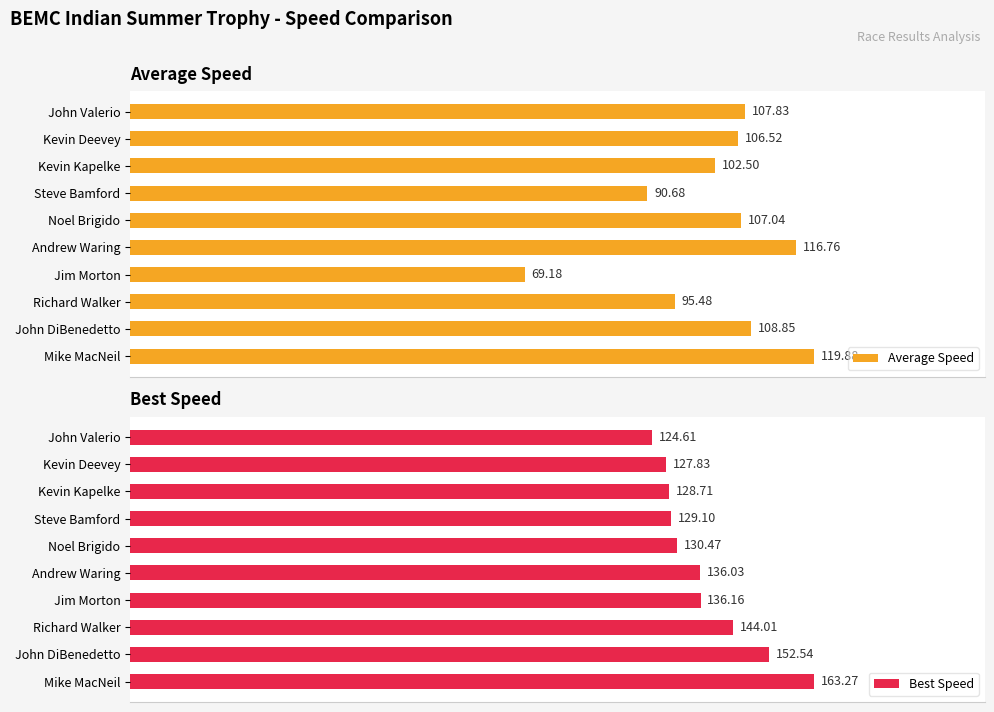

Rank the categories by Average Speed value from lowest to highest.

Jim Morton, Steve Bamford, Richard Walker, Kevin Kapelke, Kevin Deevey, Noel Brigido, John Valerio, John DiBenedetto, Andrew Waring, Mike MacNeil